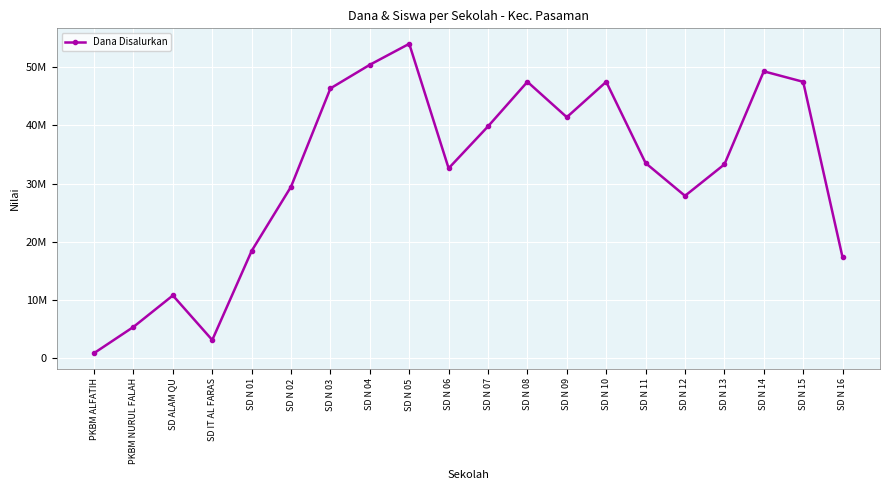

Is this an area chart (filled region under the line)?

No